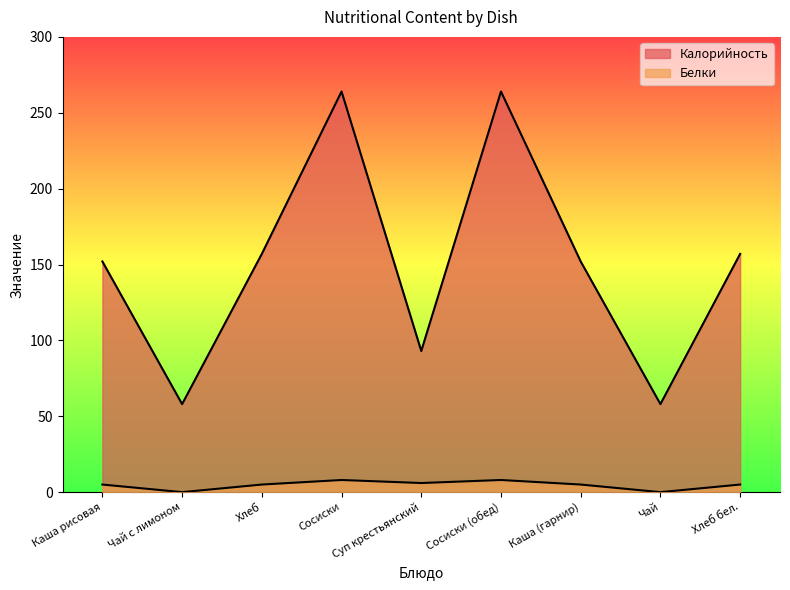

At which label does Белки reach its peak?

Сосиски